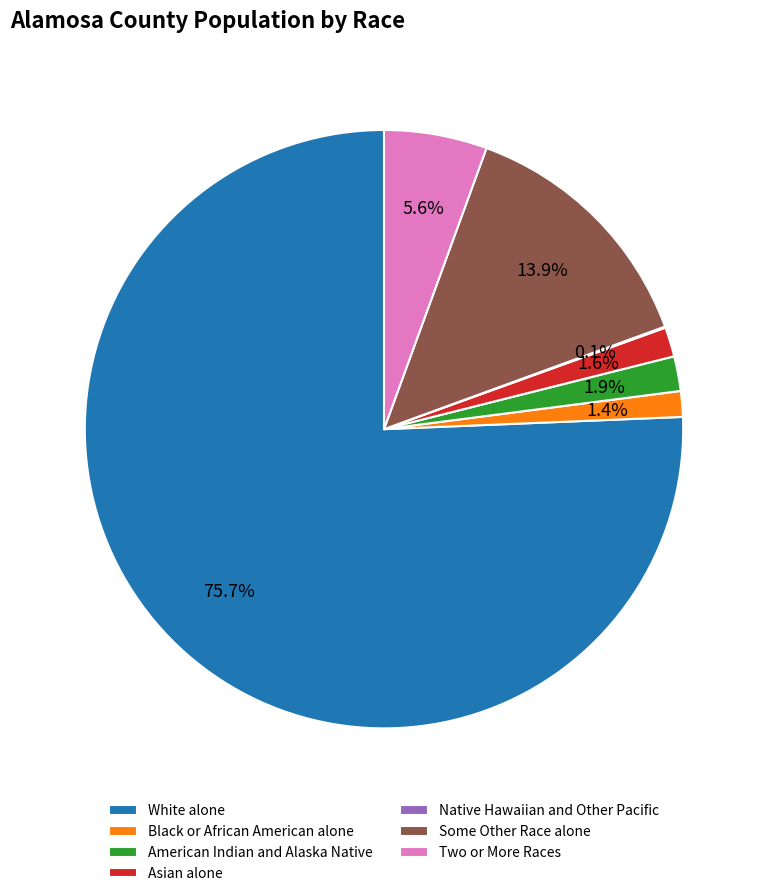

What portion of the pie excludes Black or African American alone?

98.6%